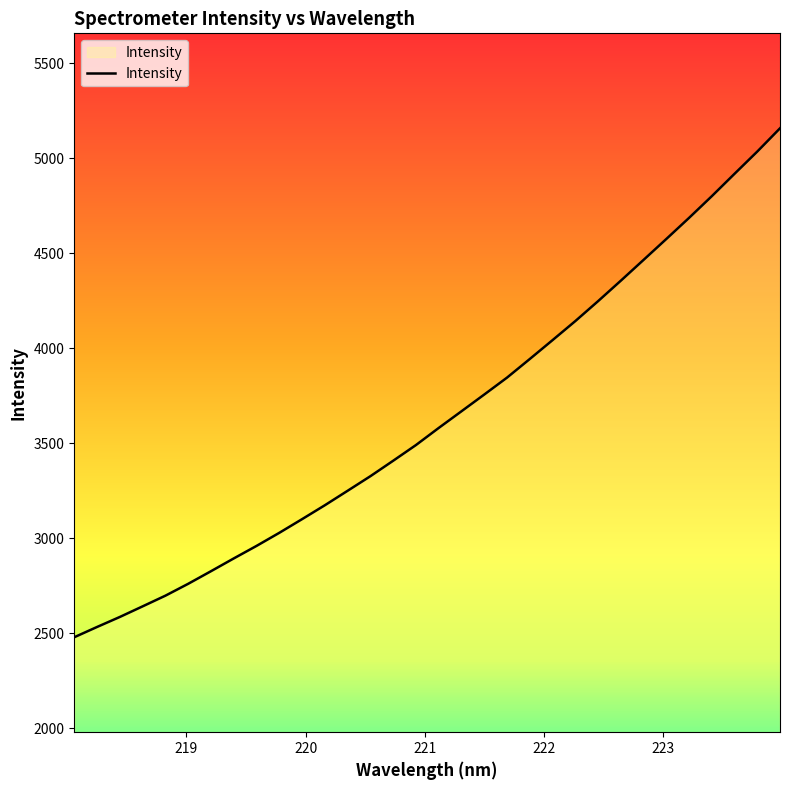

How many lines are shown in the chart?

1